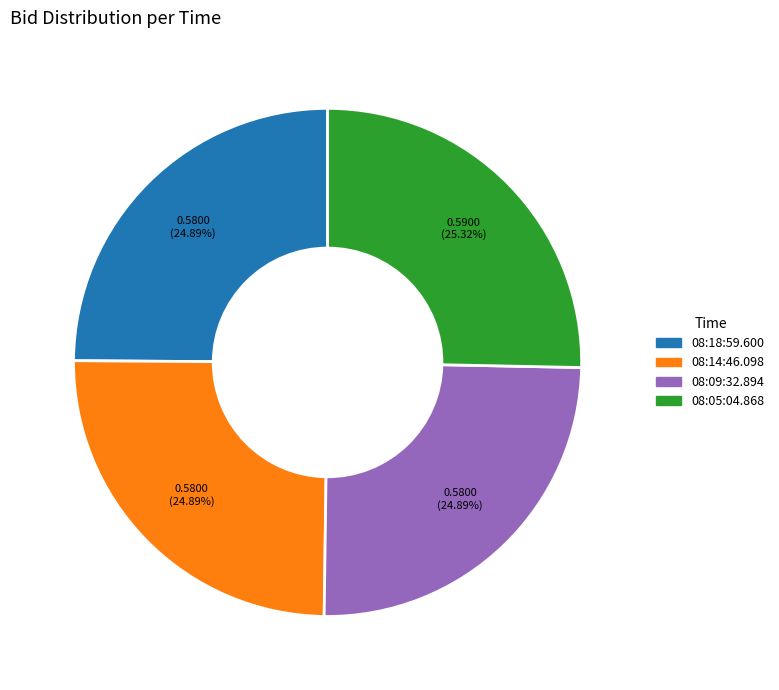

Is it true that 08:14:46.098 is 25% of the pie?

True